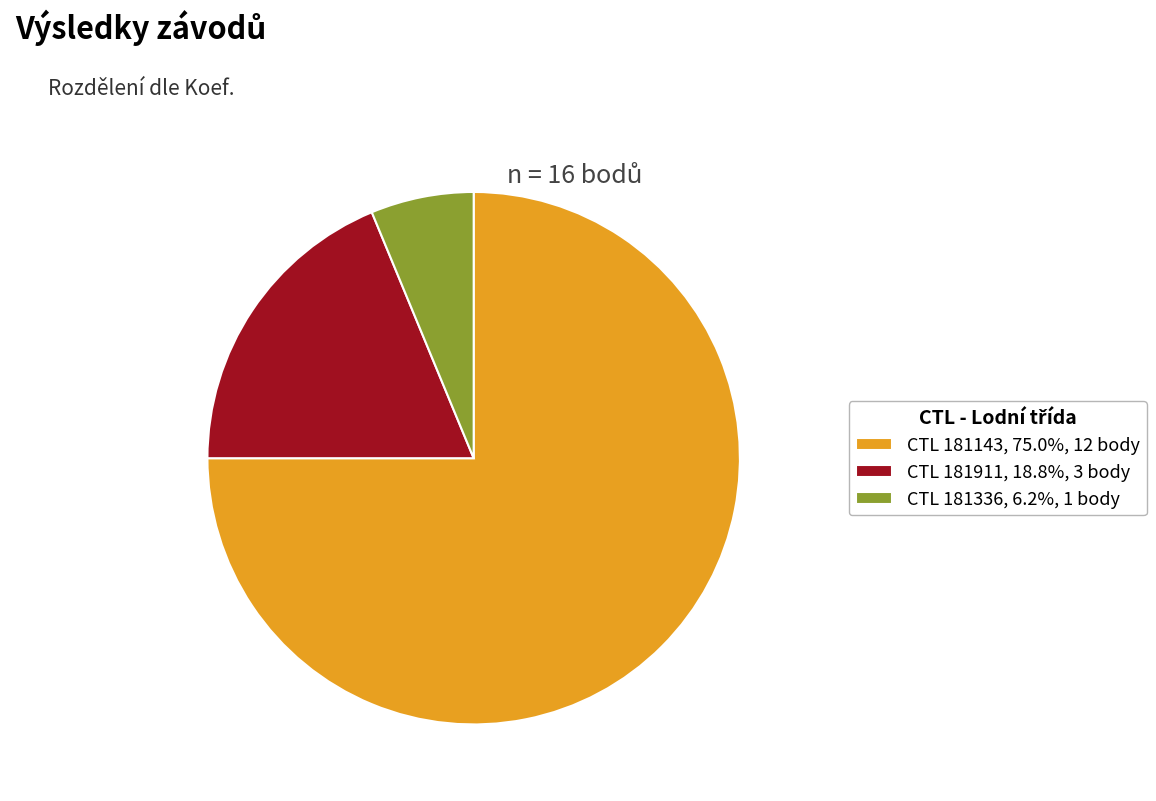

Approximately how many times larger is the value at CTL 181143, 75.0%, 12 body compared to CTL 181336, 6.2%, 1 body?

12.0